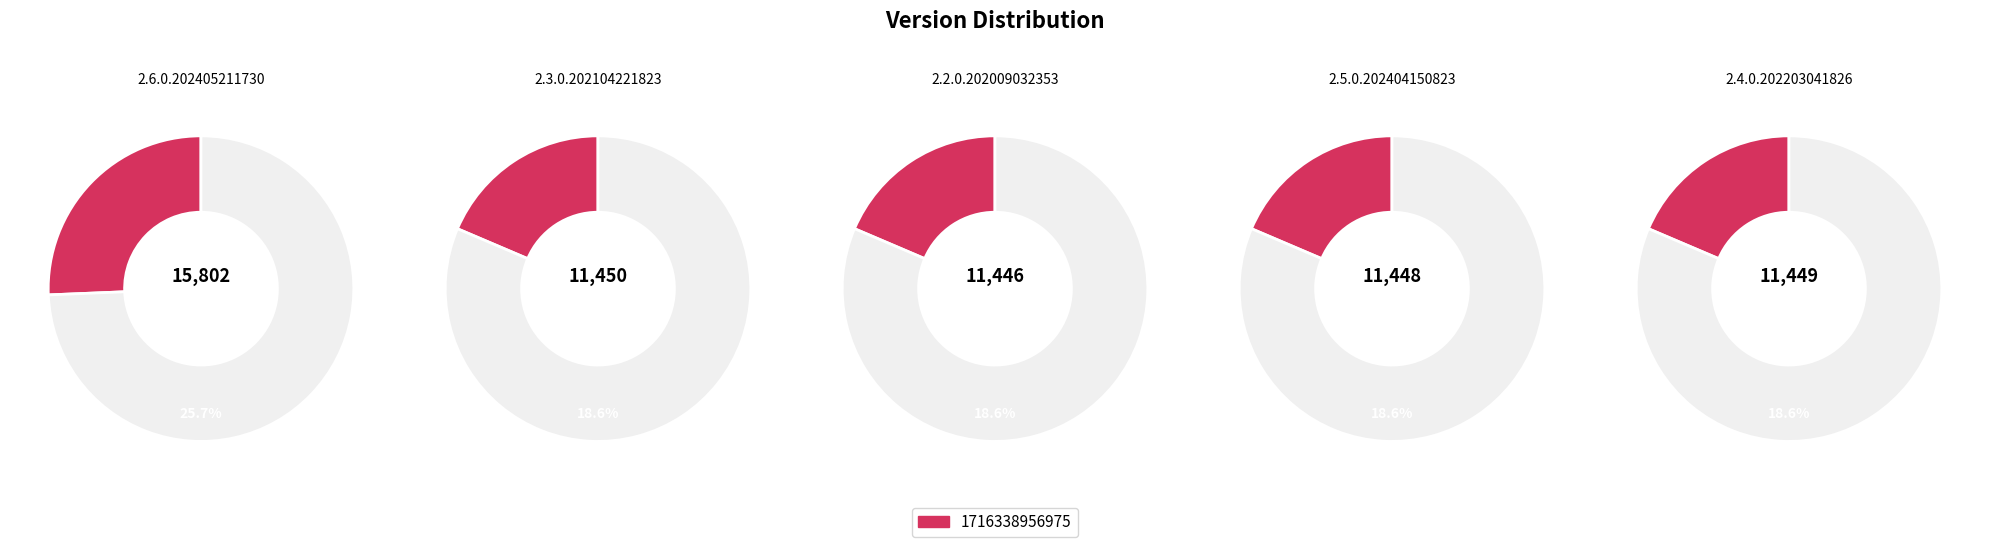

Is 2.5.0.202404150823 the majority of the pie?

No